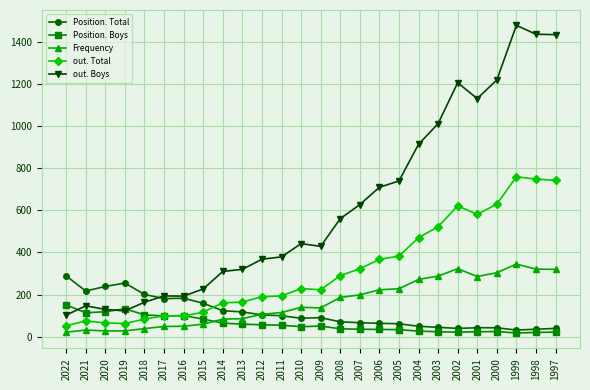

True or false: out. Boys has more than 1 points higher than both neighbors.

True